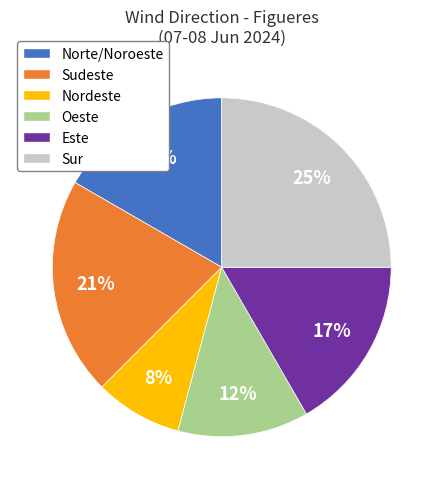

To the nearest percent, what portion does Sudeste represent?

21%